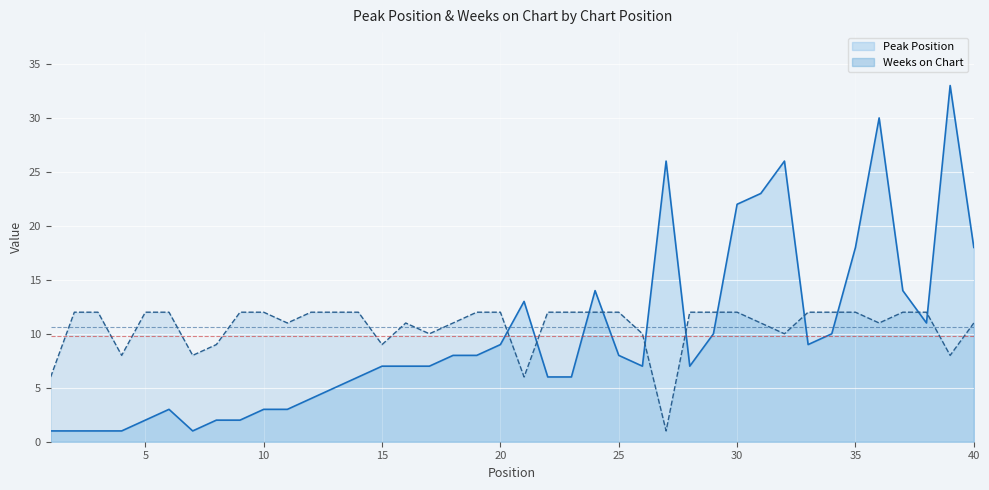

Count the number of data series in this chart.

2